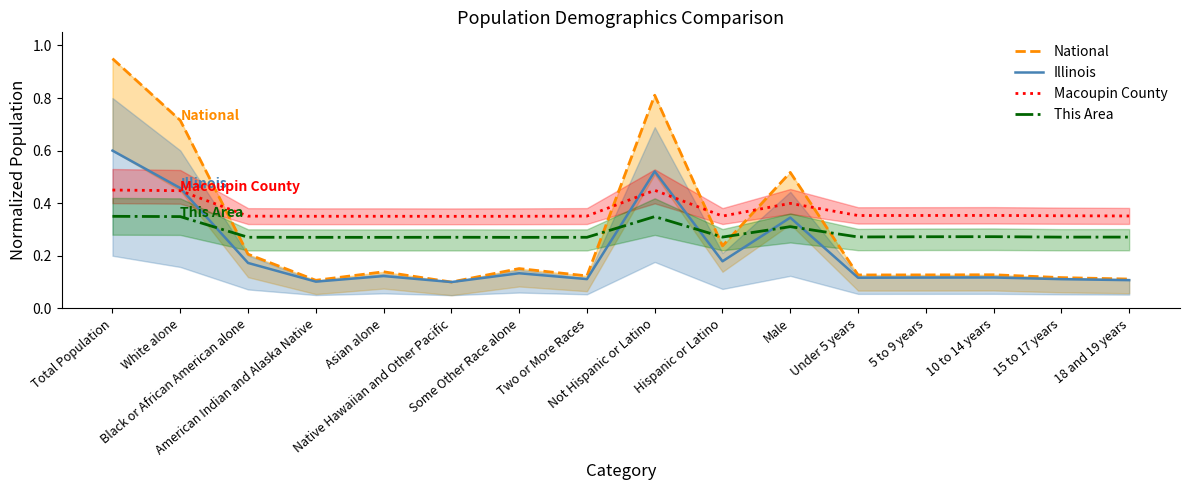

Which series changed the most between Two or More Races and 18 and 19 years?

National